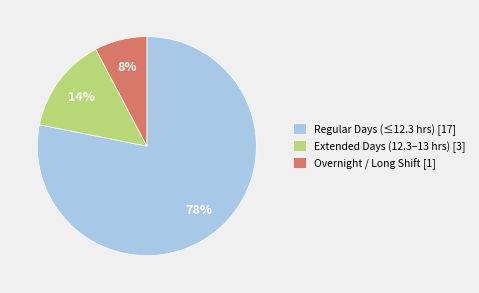

To the nearest percent, what is the difference between the Extended Days (12.3–13 hrs) [3] and Overnight / Long Shift [1] slice percentages?

6%